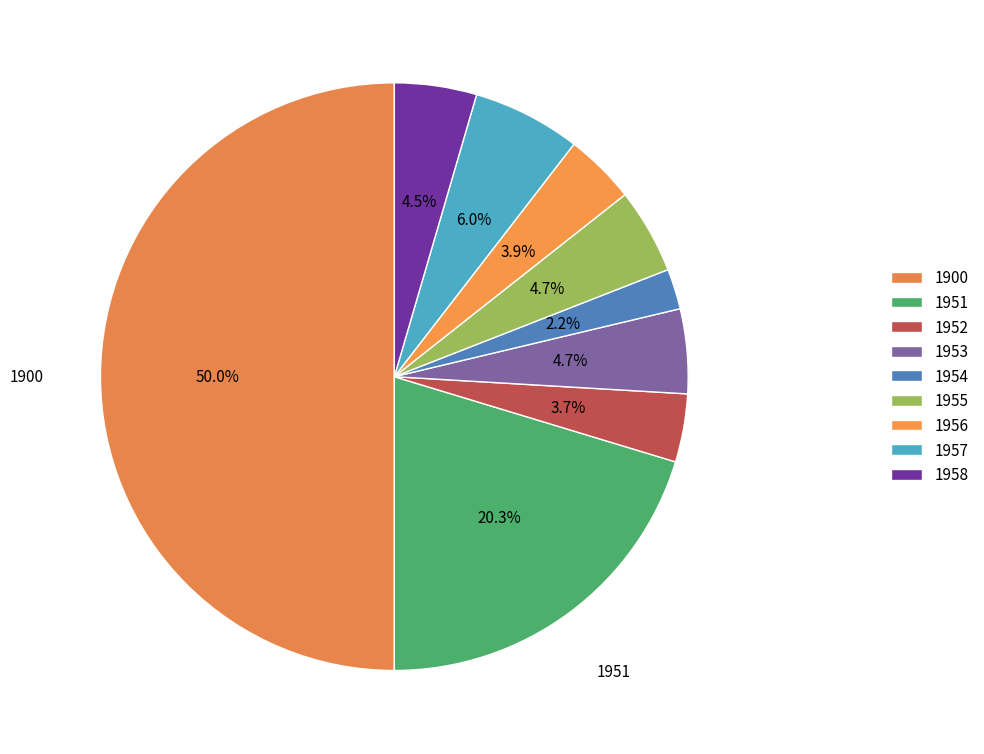

Does 1957 represent more than half of the total?

No